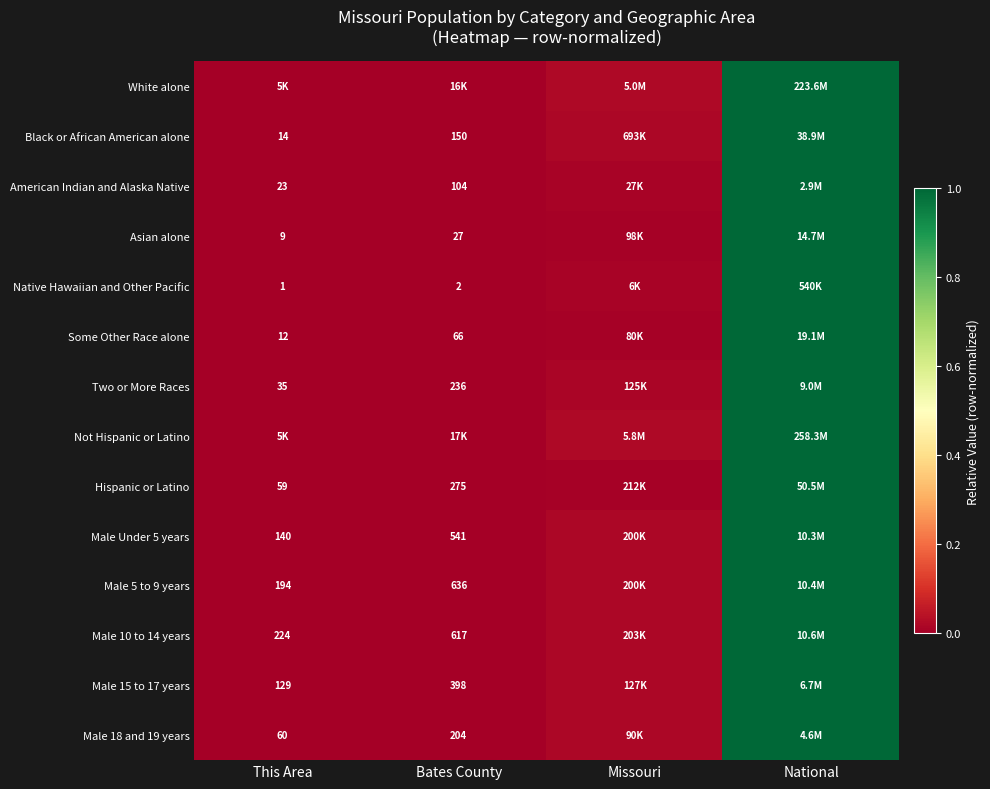

Is the value of Native Hawaiian and Other Pacific at Bates County greater than the value of Two or More Races at This Area?

No